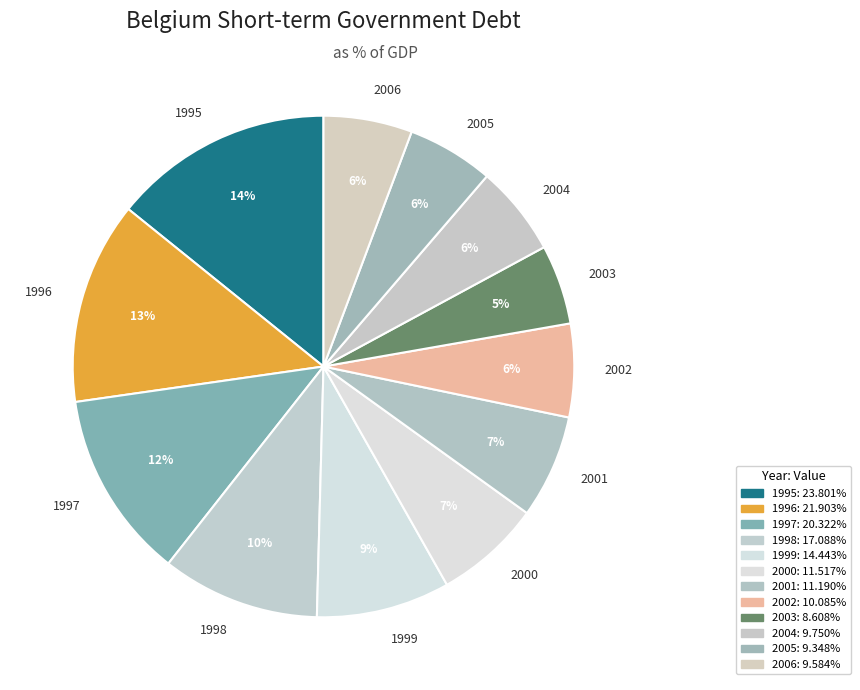

To the nearest percent, what percentage of the pie is 2000?

7%